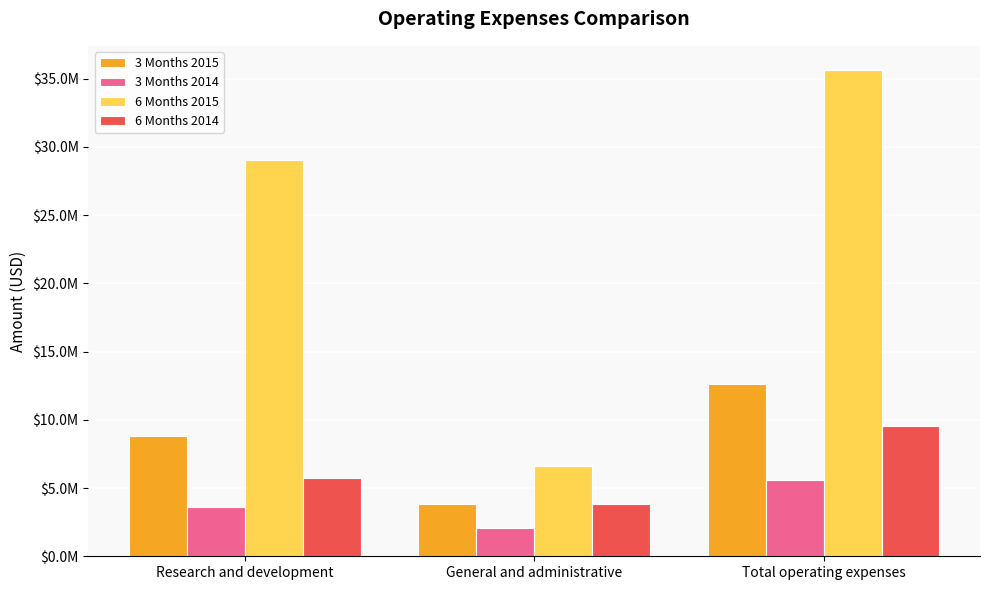

Which series changed the most between Research and development and Total operating expenses?

6 Months 2015